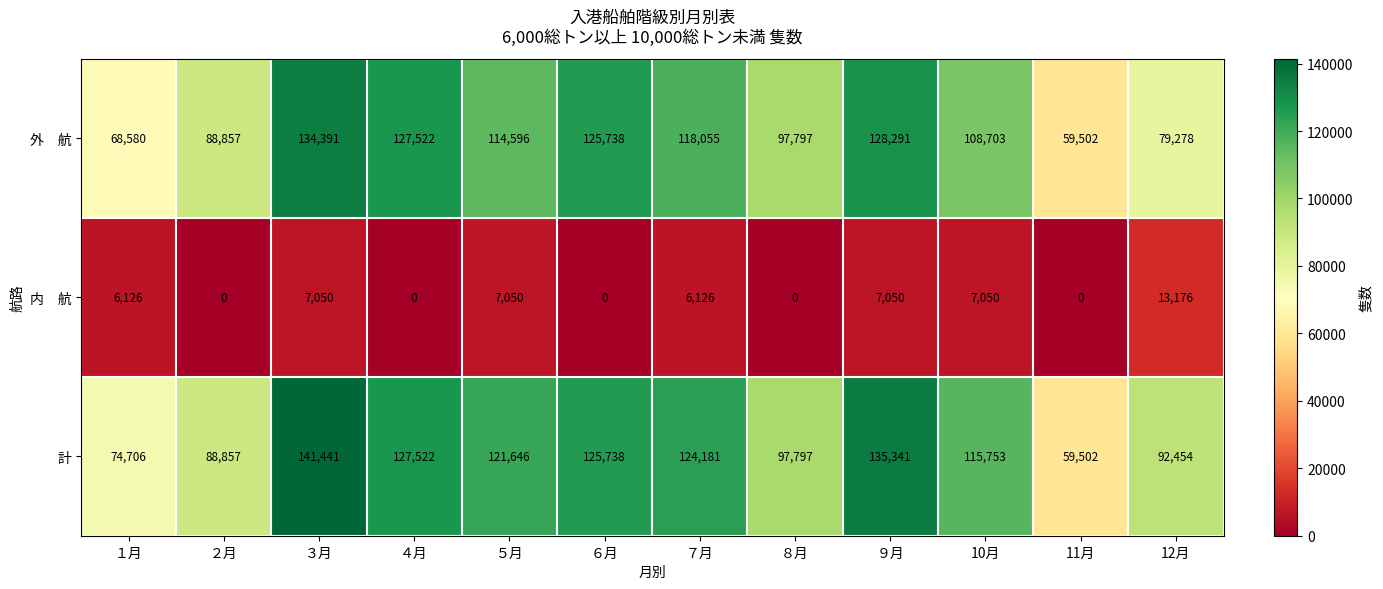

At which category does the chart reach its peak across all series?

３月